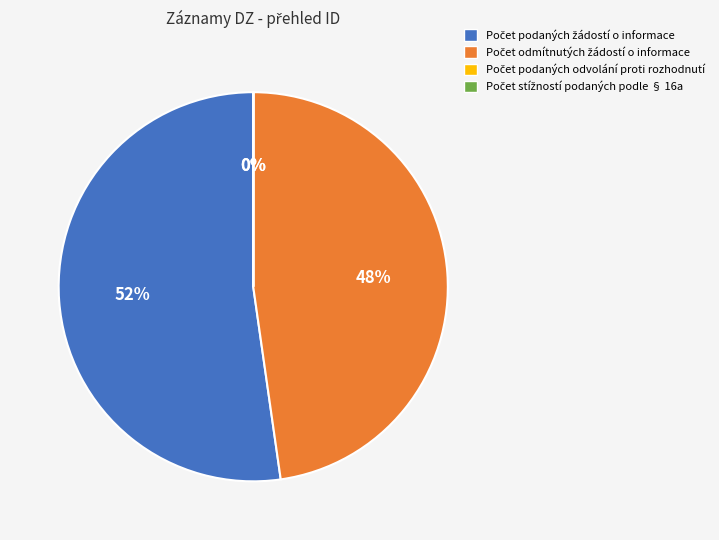

Is there a majority slice in this chart?

Yes